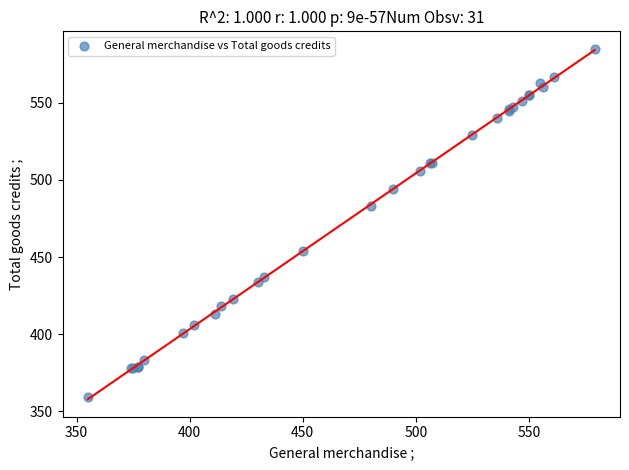

What Y value in the scatter plot is closest to 472?

483